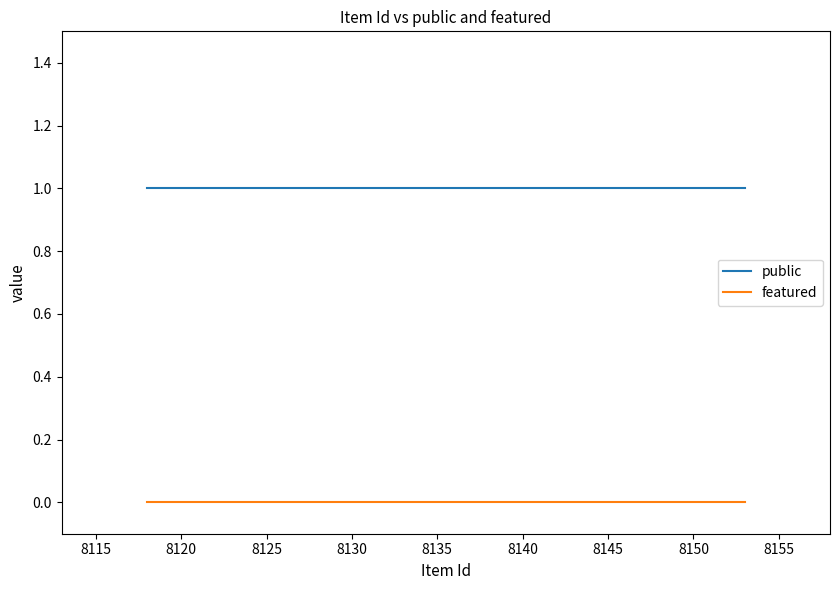

Which series has the largest total across all categories?

public